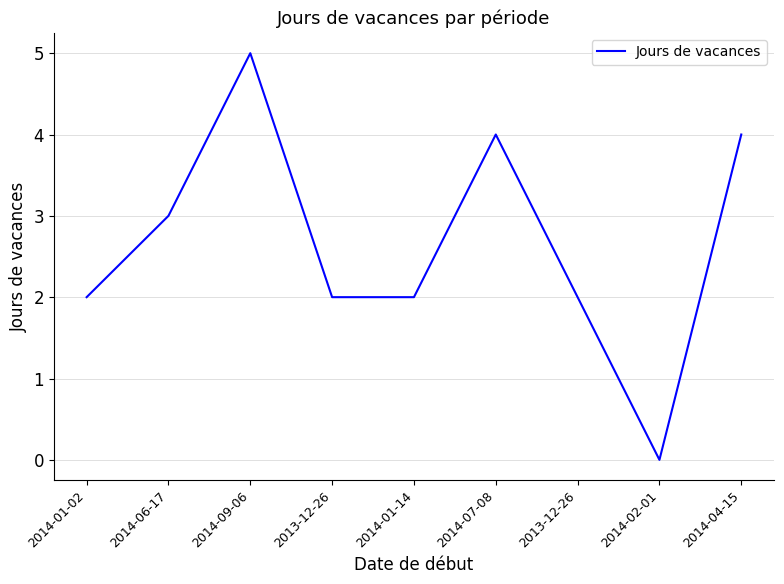

At which category does the data reach its first local valley?

2014-02-01